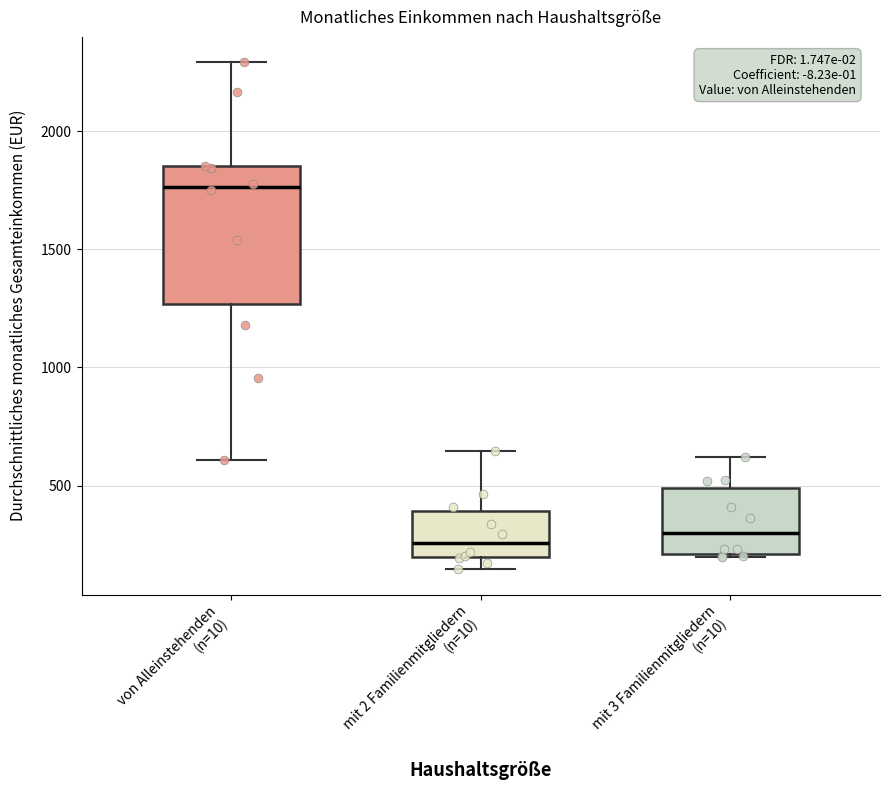

Comparing the boxes themselves (not the whiskers), which one is the tallest?

von Alleinstehenden (n=10)